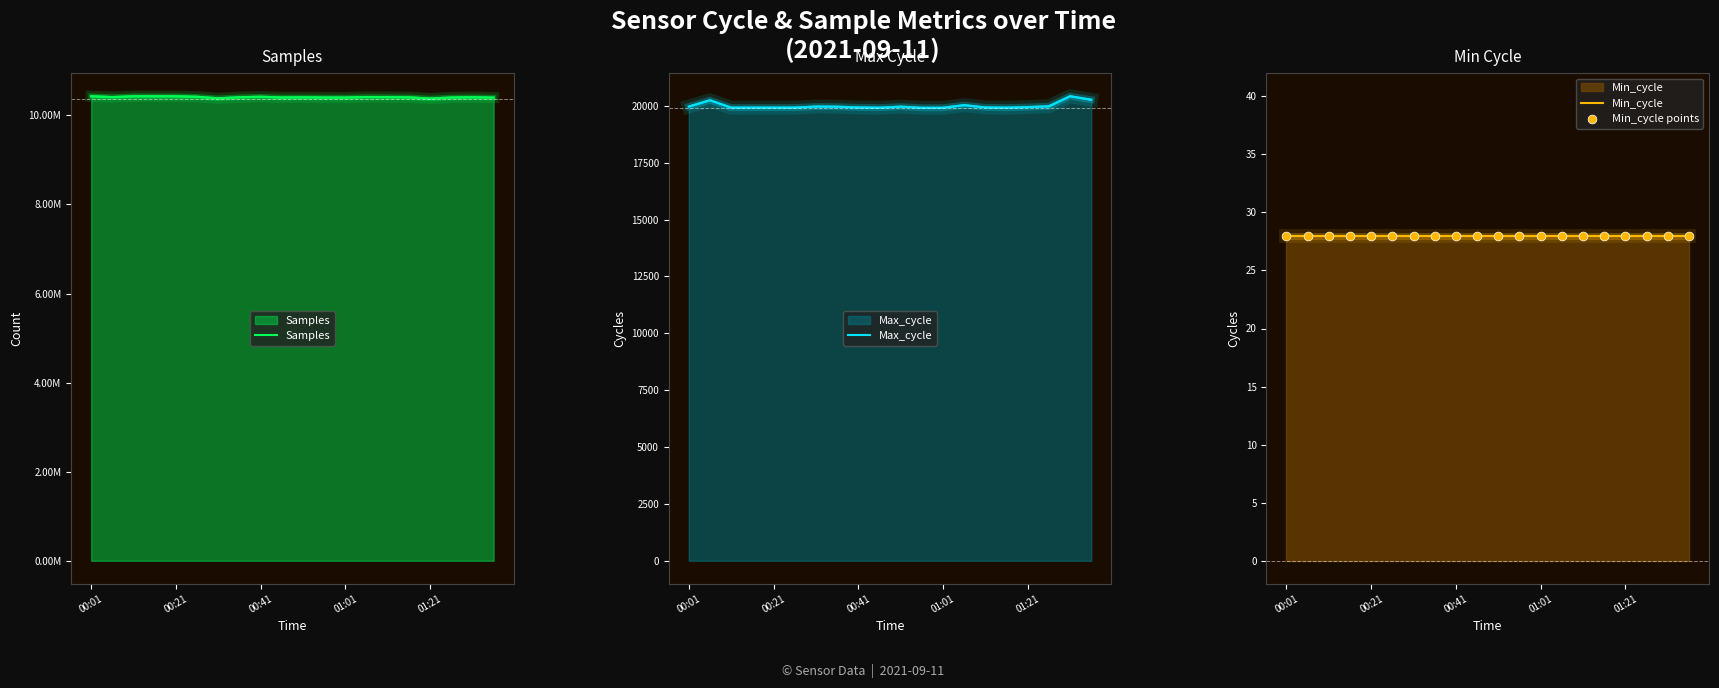

Which series has the largest Y range (max minus min)?

Samples